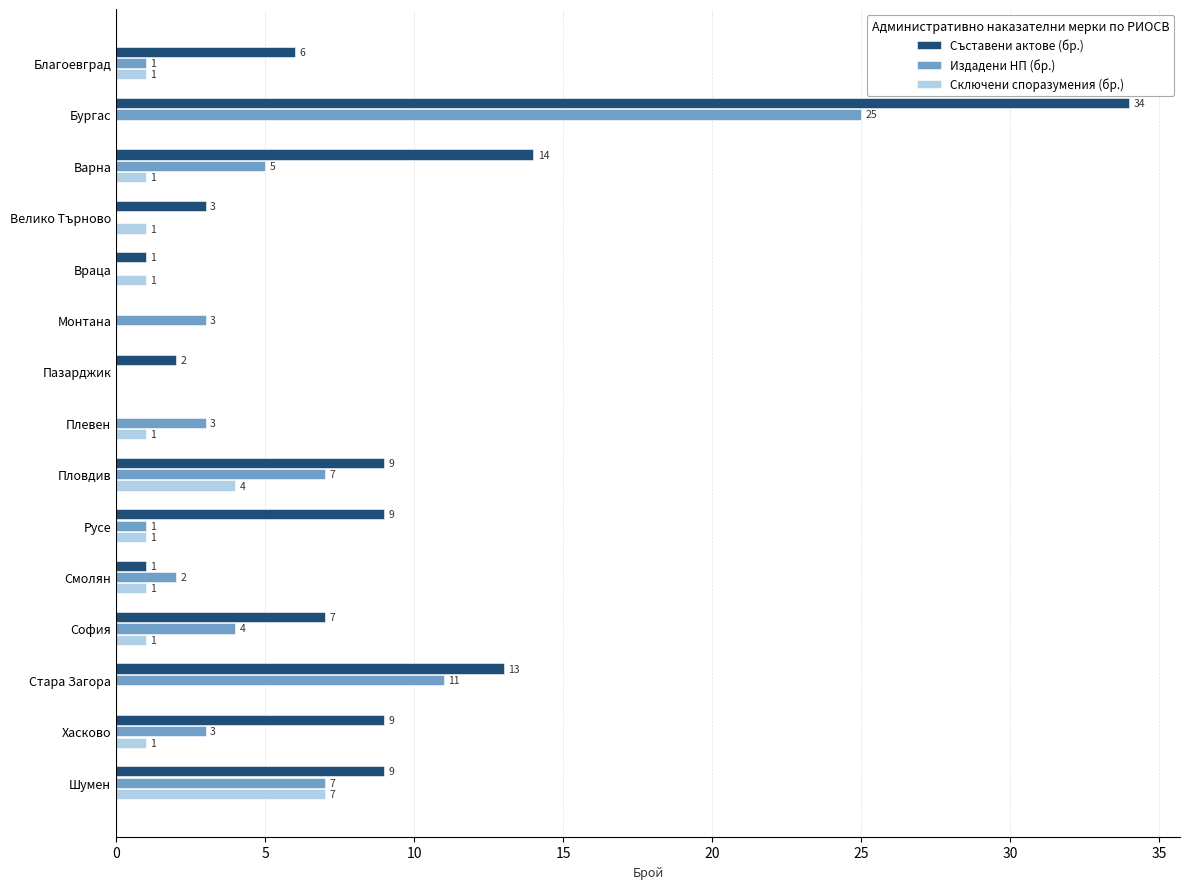

Which series has the largest total across all categories?

Съставени актове (бр.)